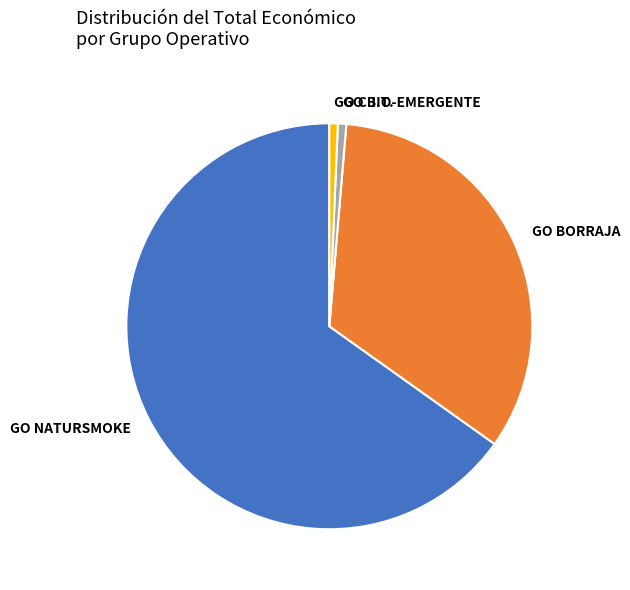

What is the majority slice?

GO NATURSMOKE